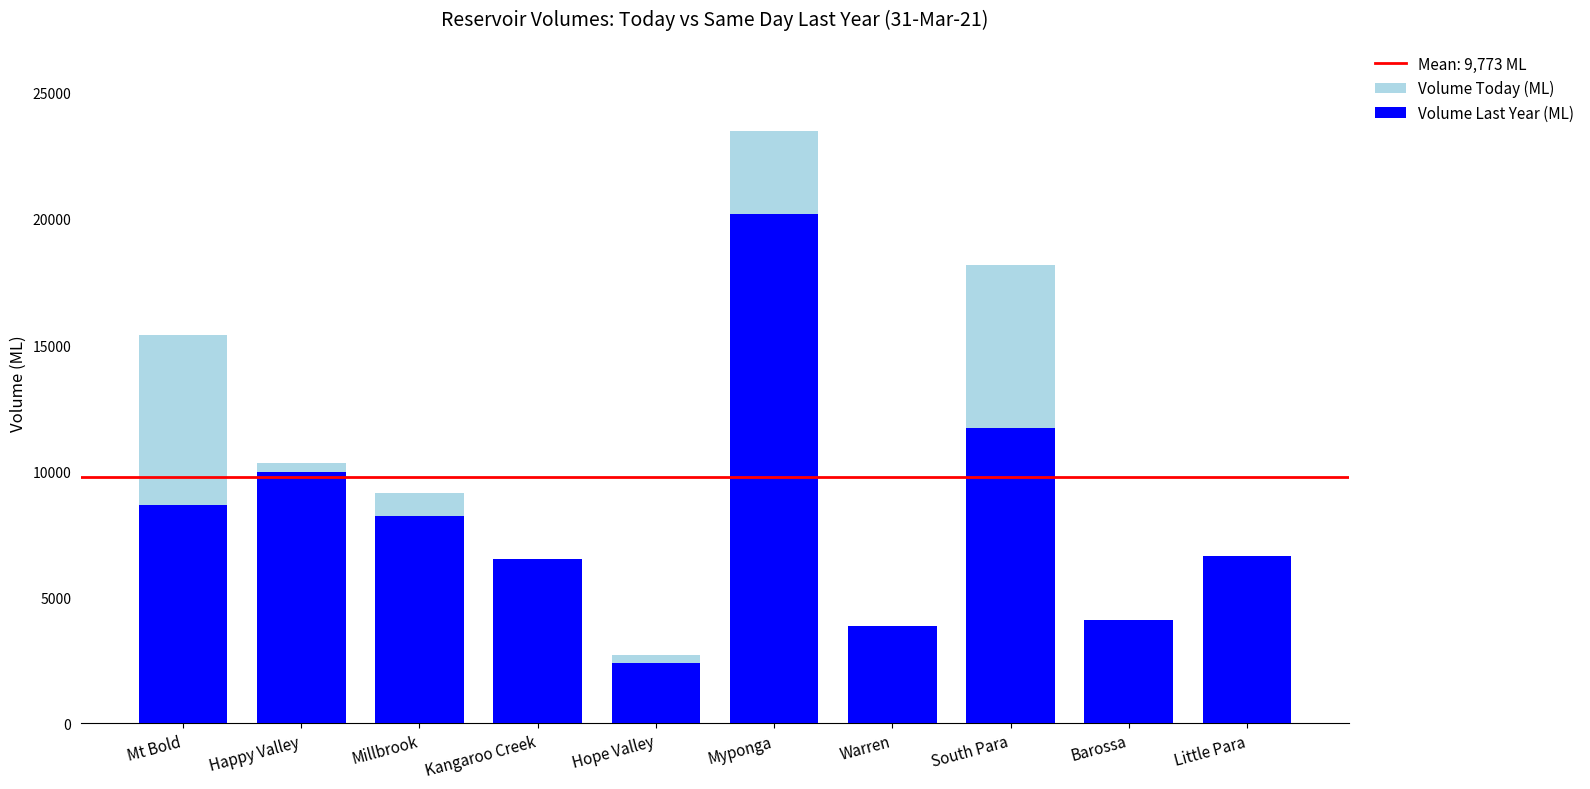

Reading right to left, transcribe all the data shown in this chart.

Volume Today (ML): 6225.2	4024.3	18168.9	3146.3	23494.5	2708.8	5082.4	9150.0	10338.6	15393.0
Volume Last Year (ML): 6626.5	4099.1	11709.8	3851.1	20195.0	2395.1	6537.8	8226.7	9960.8	8643.5